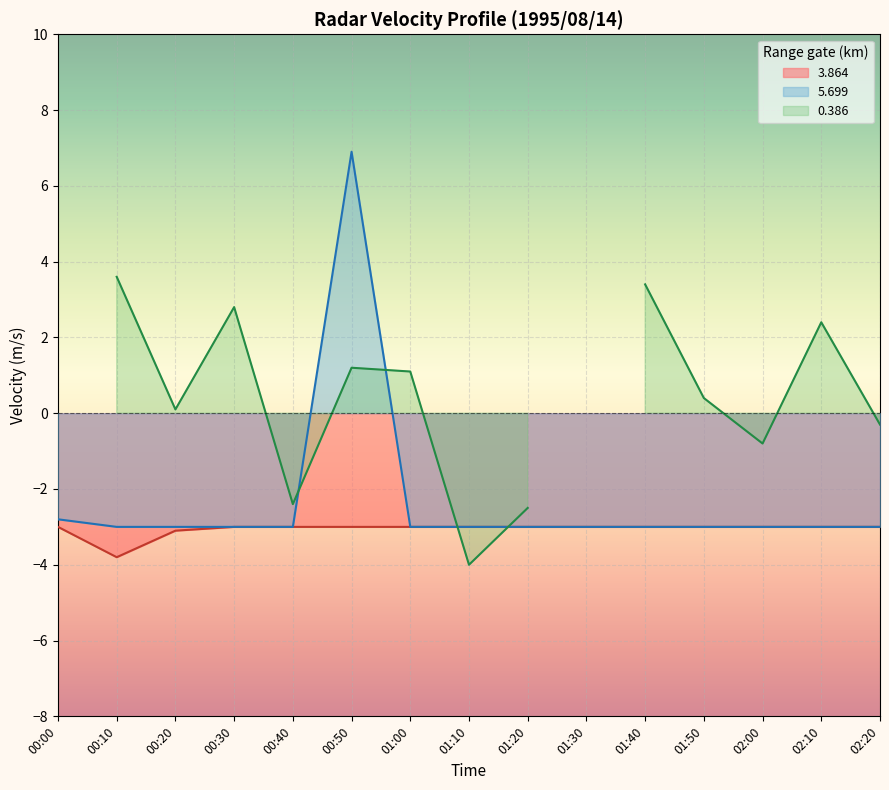

True or false: 5.699 and 3.864 cross at least once.

False